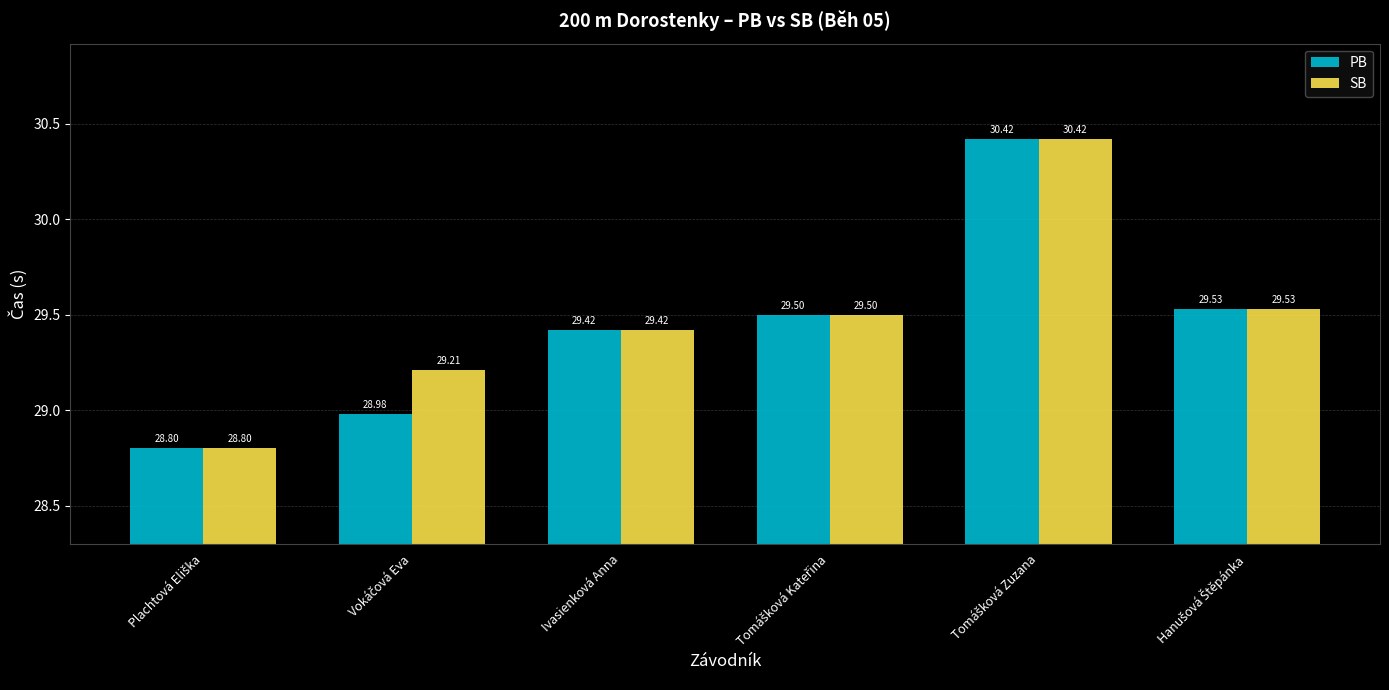

At how many categories does at least one series exceed 29?

5